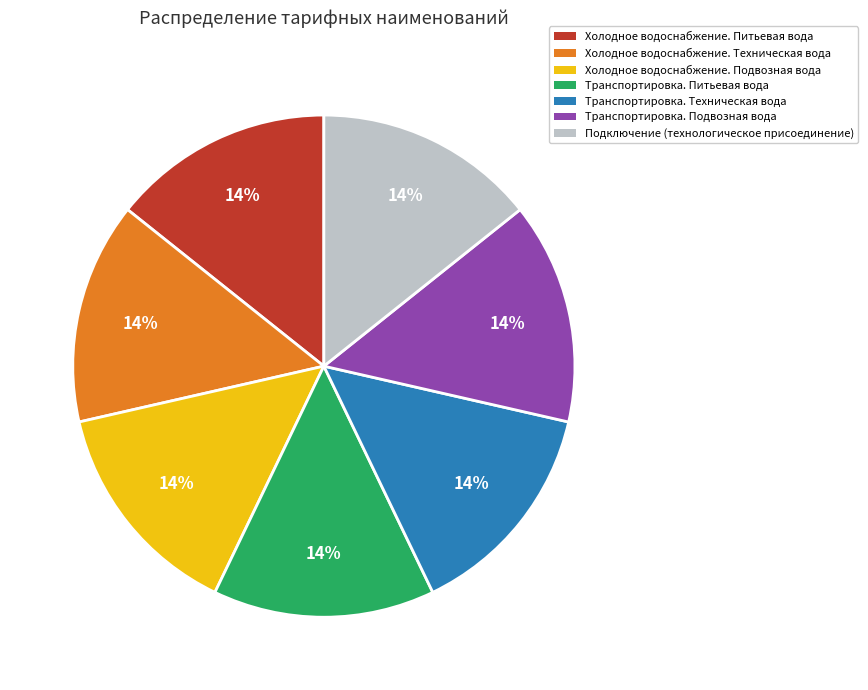

Does Холодное водоснабжение. Техническая вода represent more than half of the total?

No